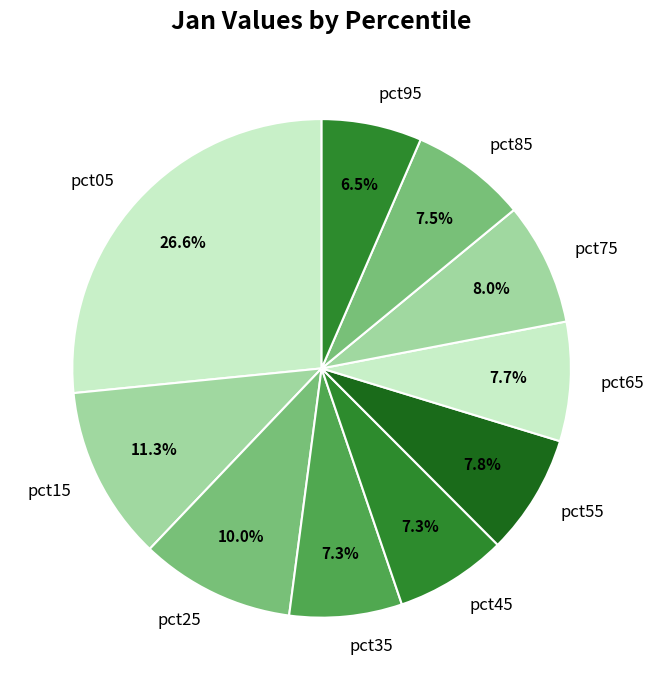

Which slice is the smallest?

pct95